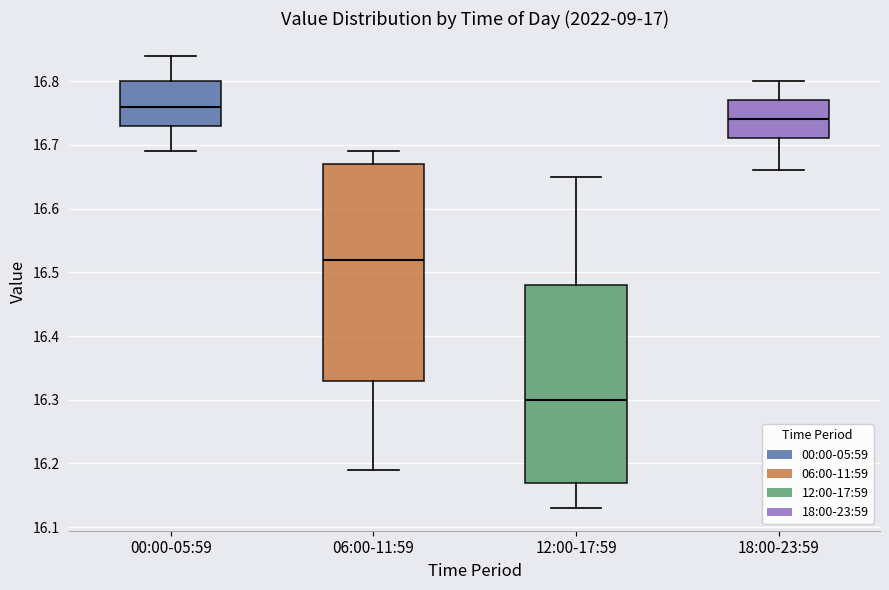

Reading left to right, transcribe this box plot: for each box, give where its median line is, the range the box spans, and where its two whiskers end, as read against the y-axis. The values are not printed on the chart, so give them approximately, as read against the axis.

00:00-05:59: median 16.76, box 16.73 to 16.80, whiskers 16.69 to 16.84
06:00-11:59: median 16.52, box 16.33 to 16.67, whiskers 16.19 to 16.69
12:00-17:59: median 16.30, box 16.17 to 16.48, whiskers 16.13 to 16.65
18:00-23:59: median 16.74, box 16.71 to 16.77, whiskers 16.66 to 16.80